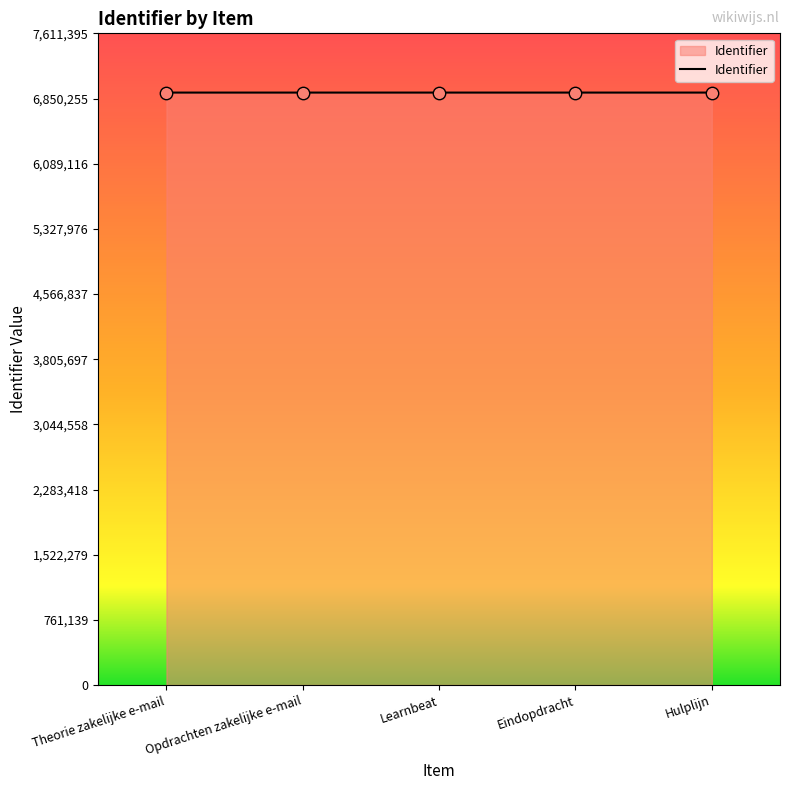

What is the ratio of the value at Eindopdracht to the value at Learnbeat?

1.0